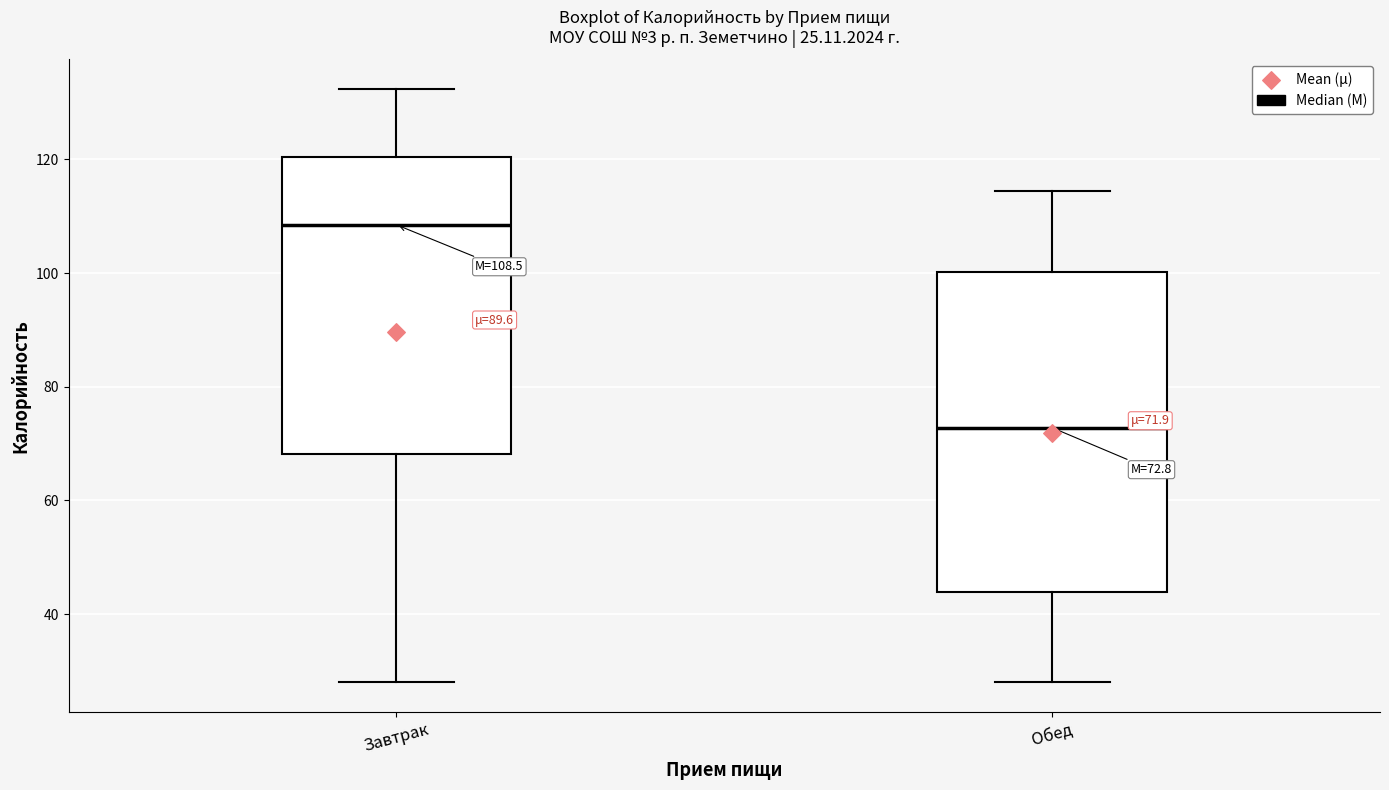

Which box's median line is the lowest?

Обед